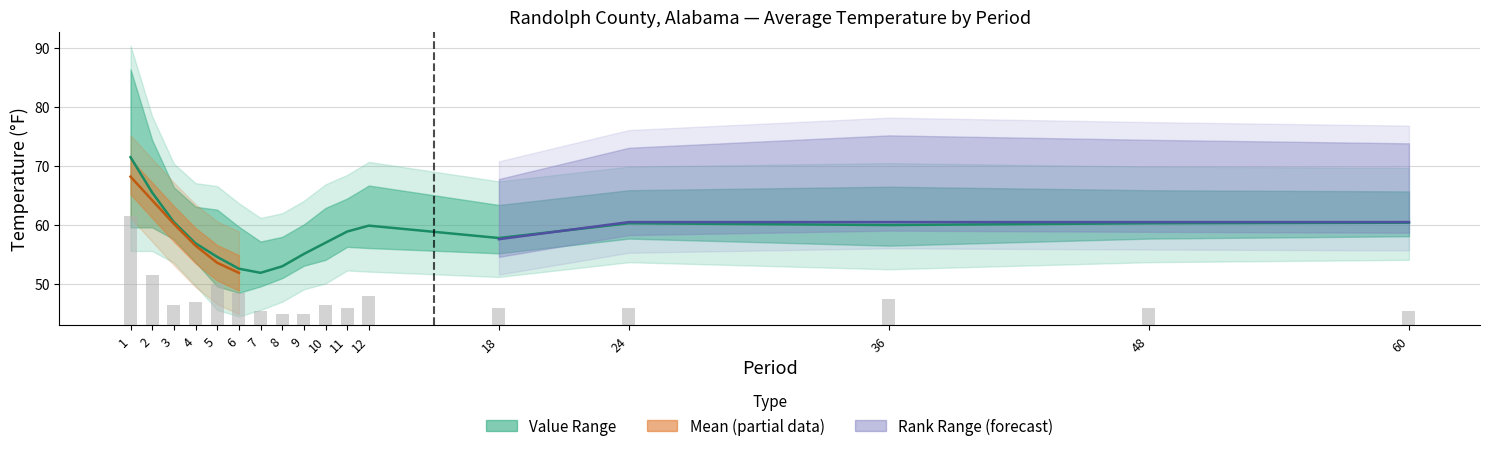

Reading left to right, transcribe all the data shown in this chart.

Value: 1=71.5	2=65.5	3=60.5	4=56.9	5=54.6	6=52.6	7=51.9	8=53.0	9=55.1	10=57.0	11=58.9	12=59.9	18=57.8	24=60.3	36=60.0	48=60.3	60=60.4
Departure (bars): 1=18.5	2=8.5	3=3.5	4=4.0	5=7.0	6=5.5	7=2.5	8=2.0	9=2.0	10=3.5	11=3.0	12=5.0	18=3.0	24=3.0	36=4.5	48=3.0	60=2.5